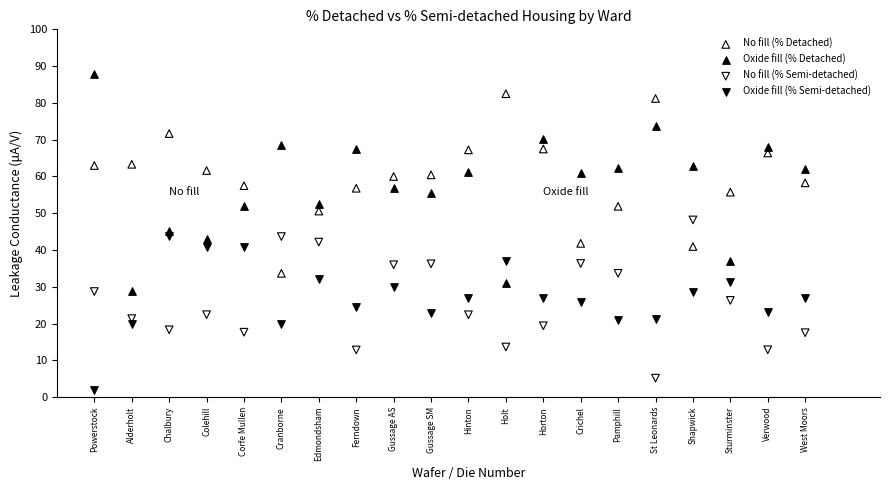

Which series reaches the maximum Y coordinate?

Oxide fill (% Detached)